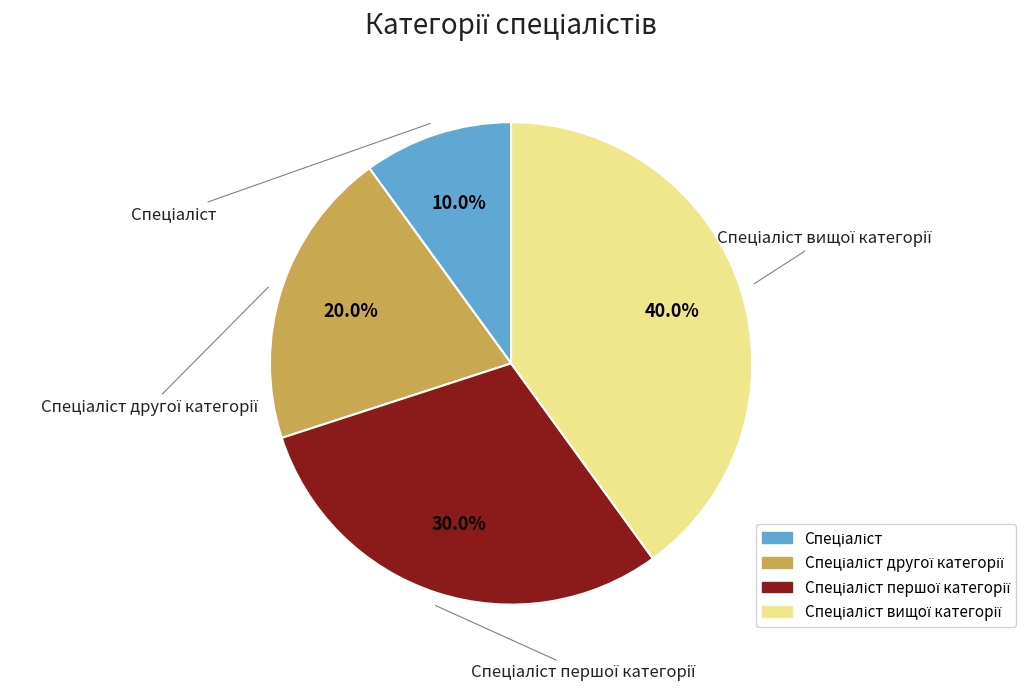

Which category has the smallest portion of the pie?

Спеціаліст